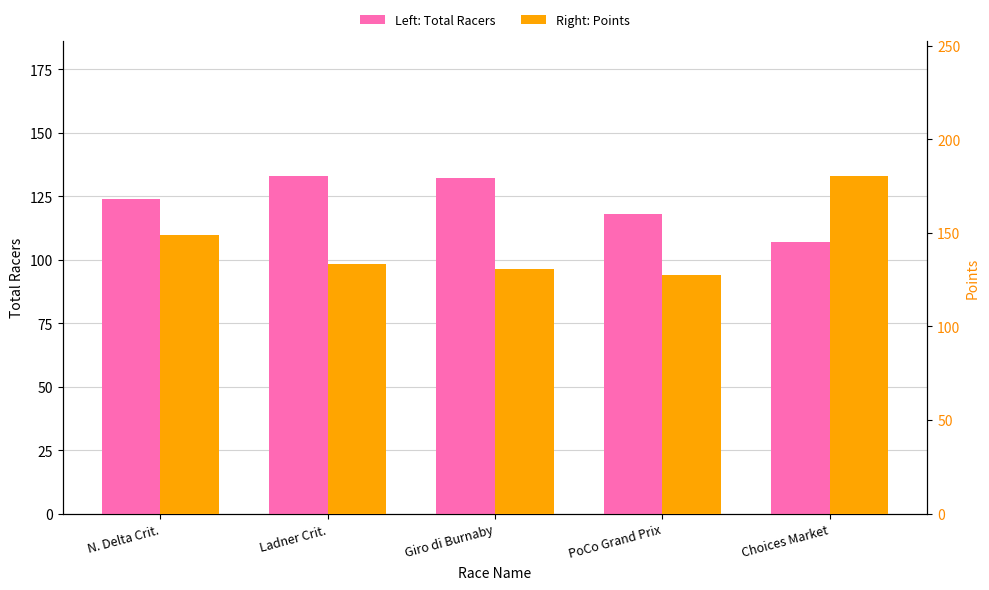

Where is Points nearest to the value 153?

N. Delta Crit.